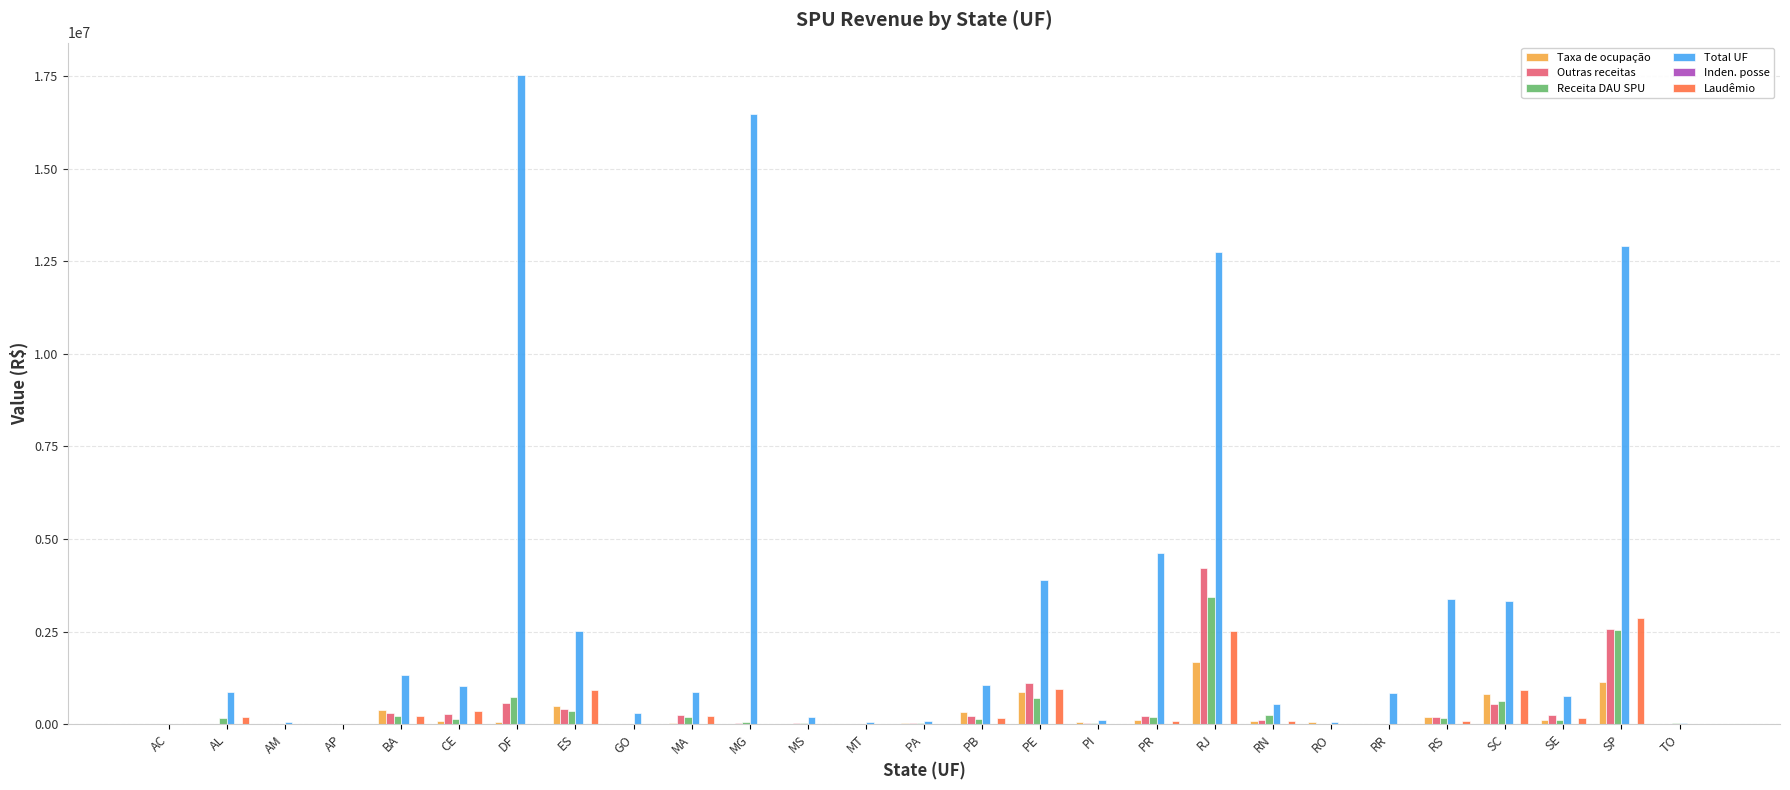

Is it true that Total UF equals 759256.6 at SE?

True